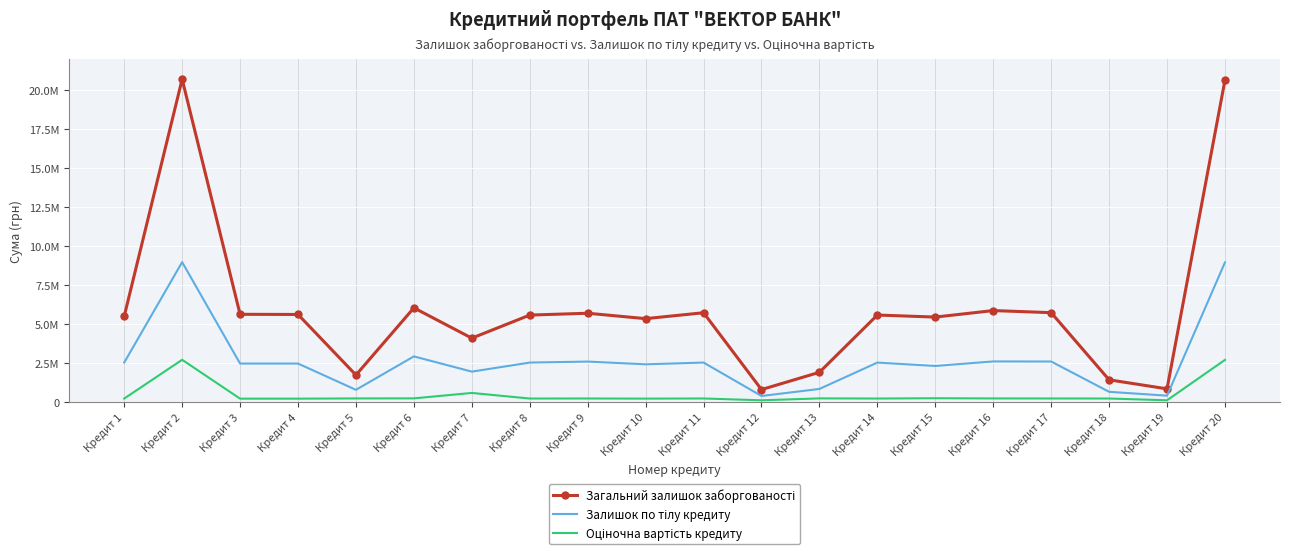

At which category does the chart reach its peak across all series?

Кредит 2